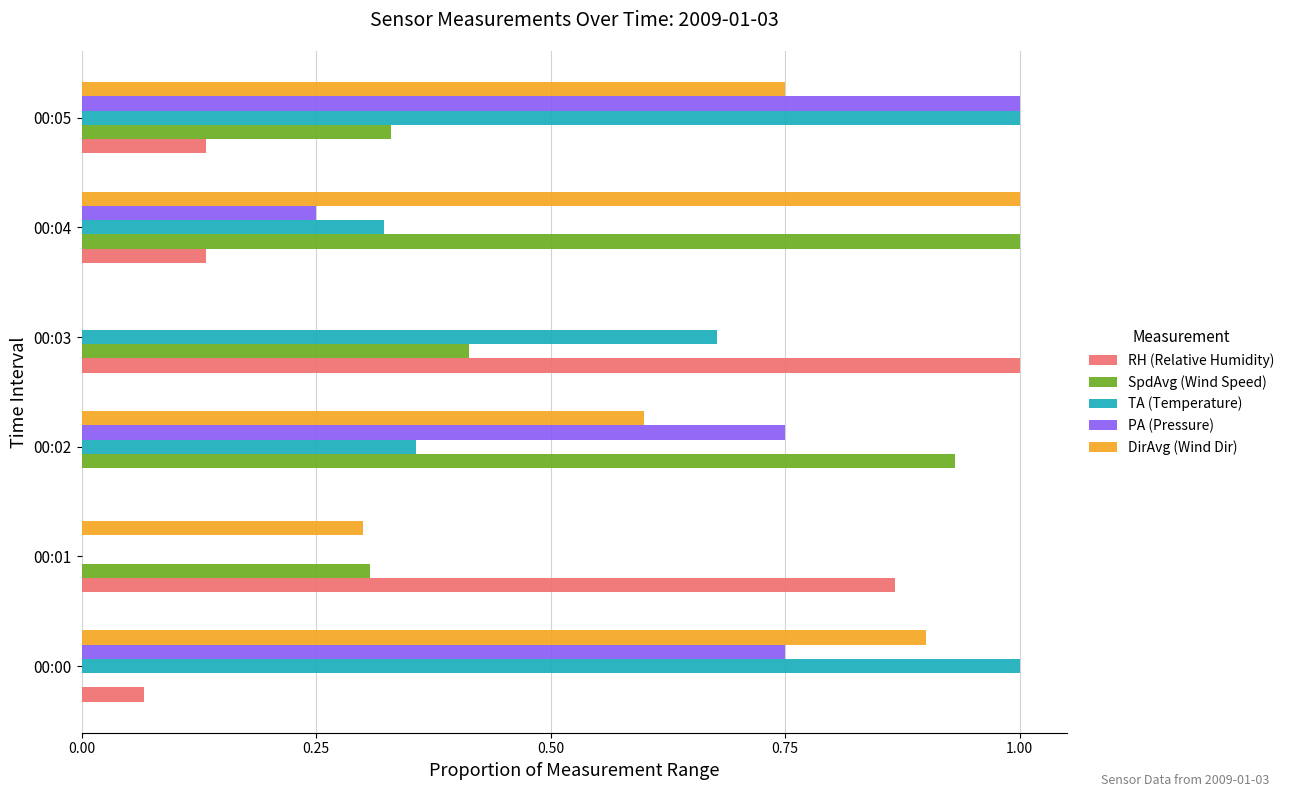

What is the total value across all series at 00:00?

2.7